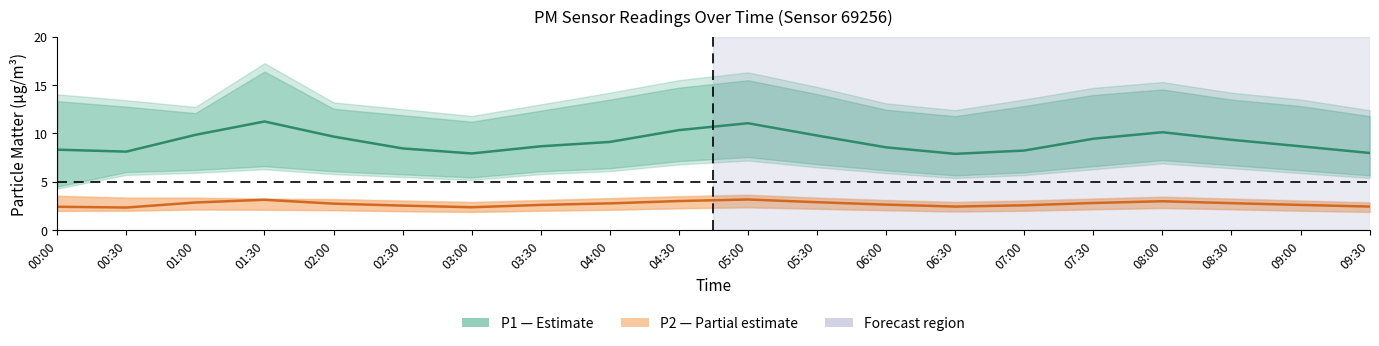

How many values in the P1 (PM10) series are below 9?

10